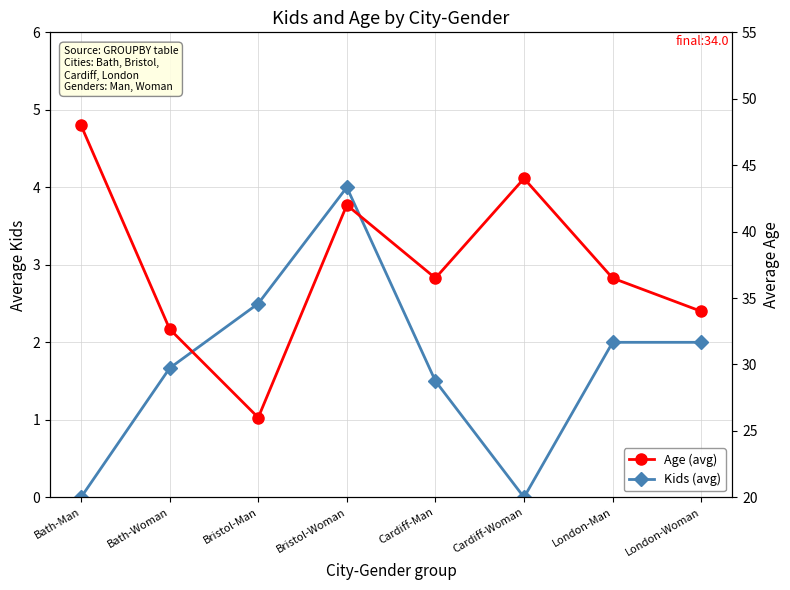

True or false: Kids (avg) has more than 2 points higher than both neighbors.

False